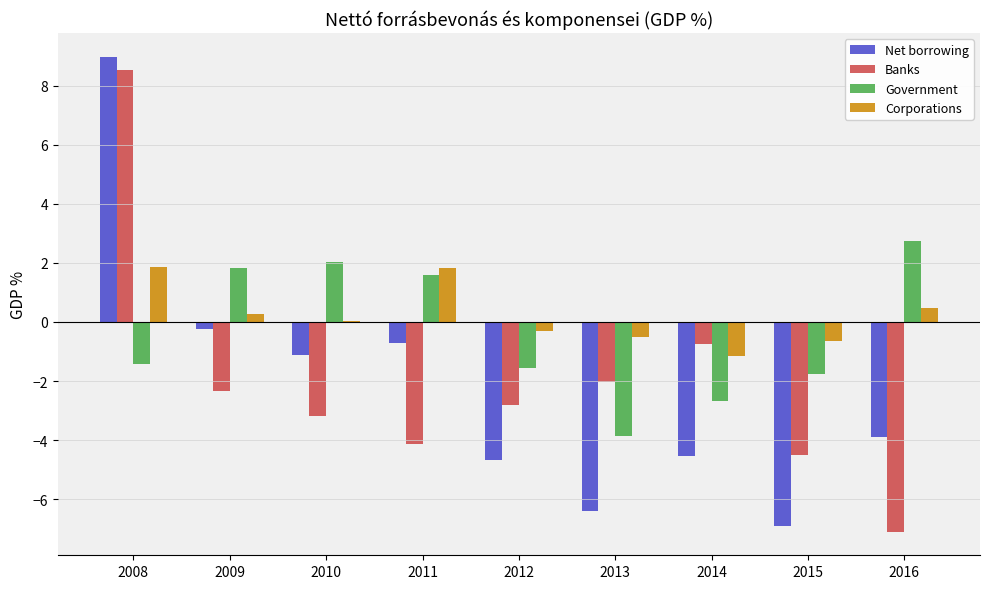

Read the Banks value at 2016.

-7.1